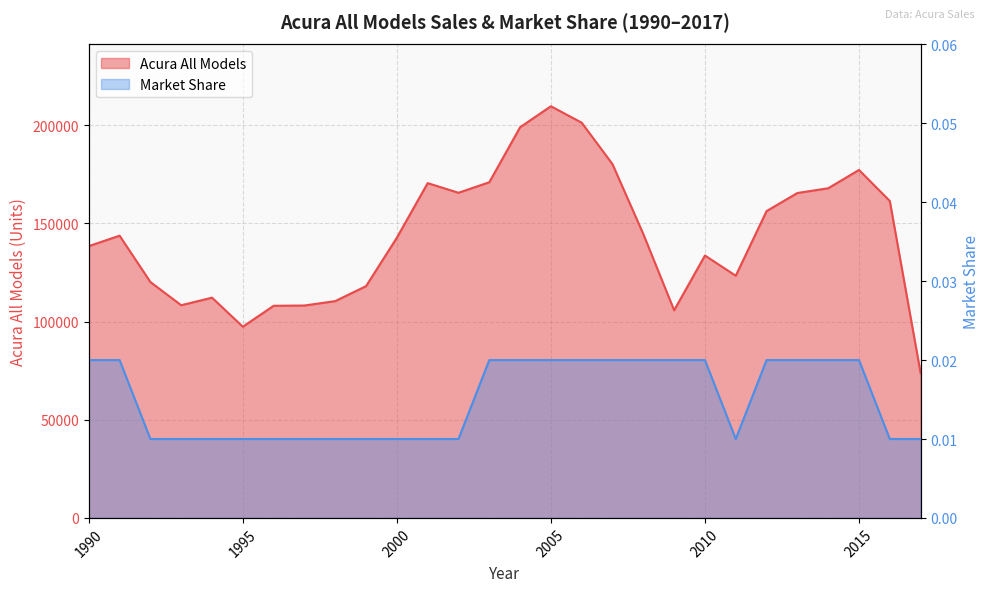

Does the chart display data point markers on the line(s)?

No